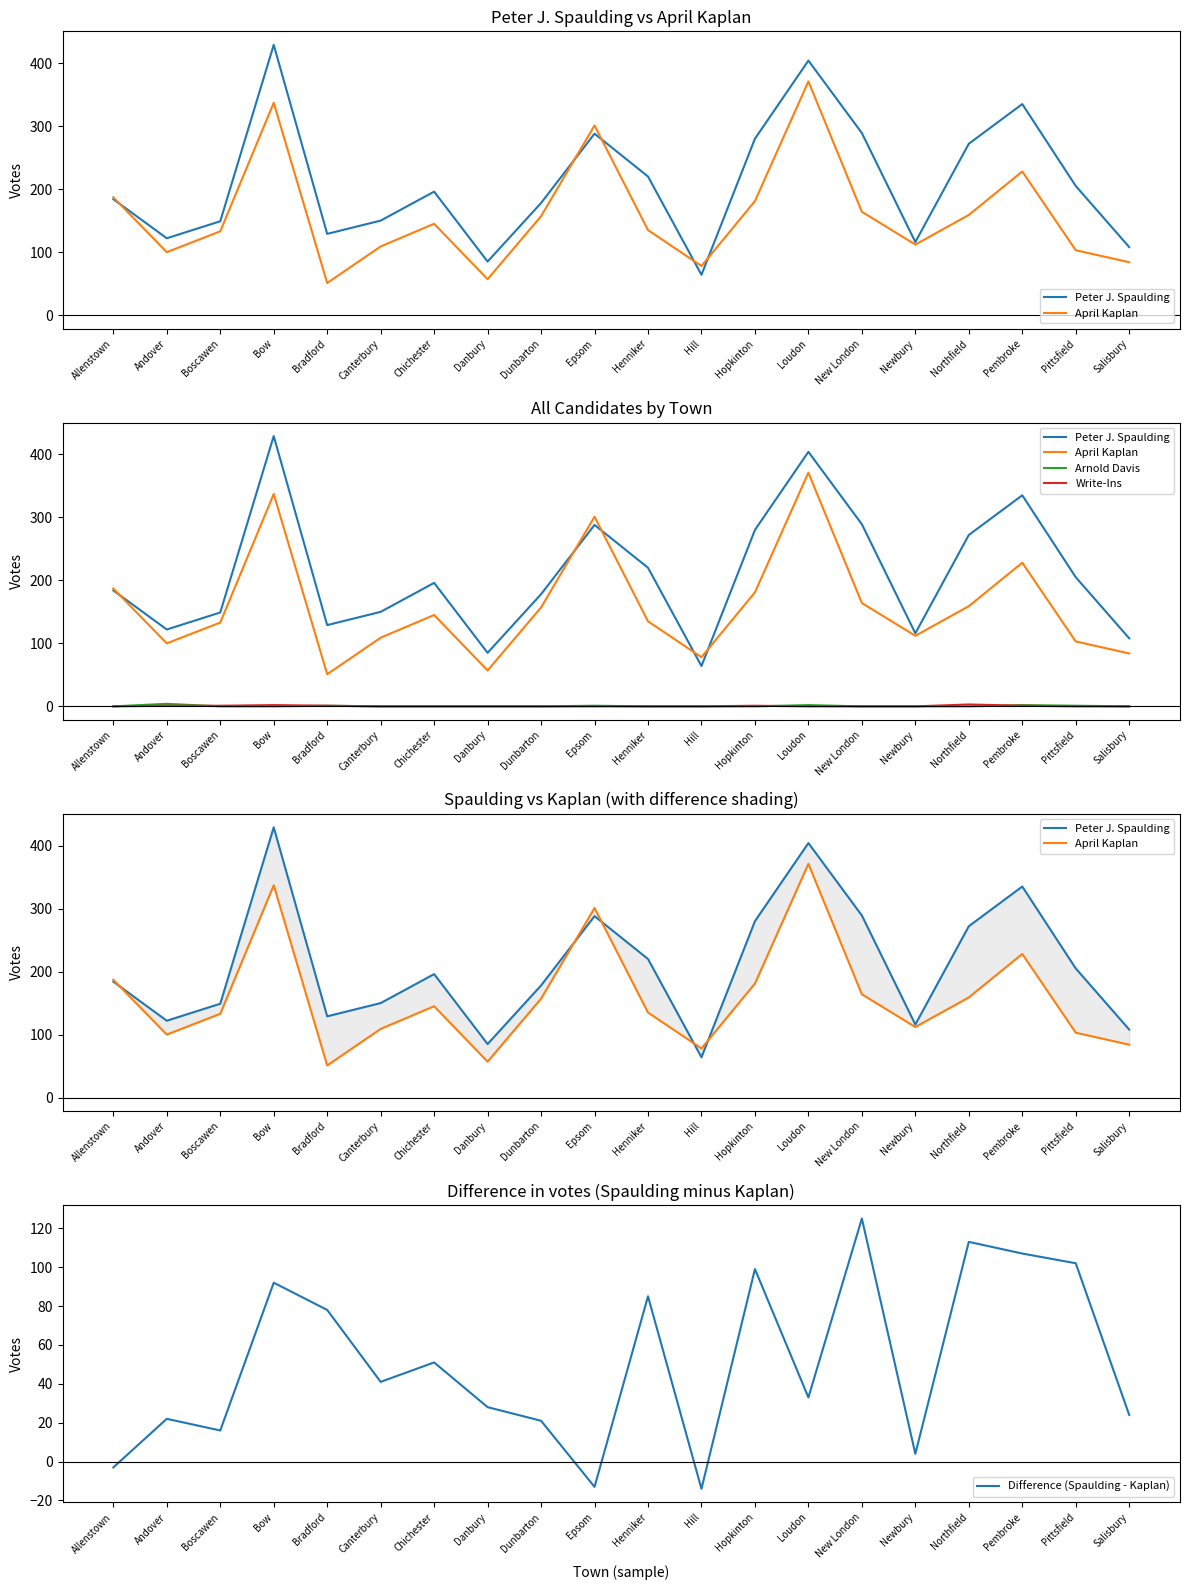

True or false: Arnold Davis has a value of 1 at Pembroke.

False